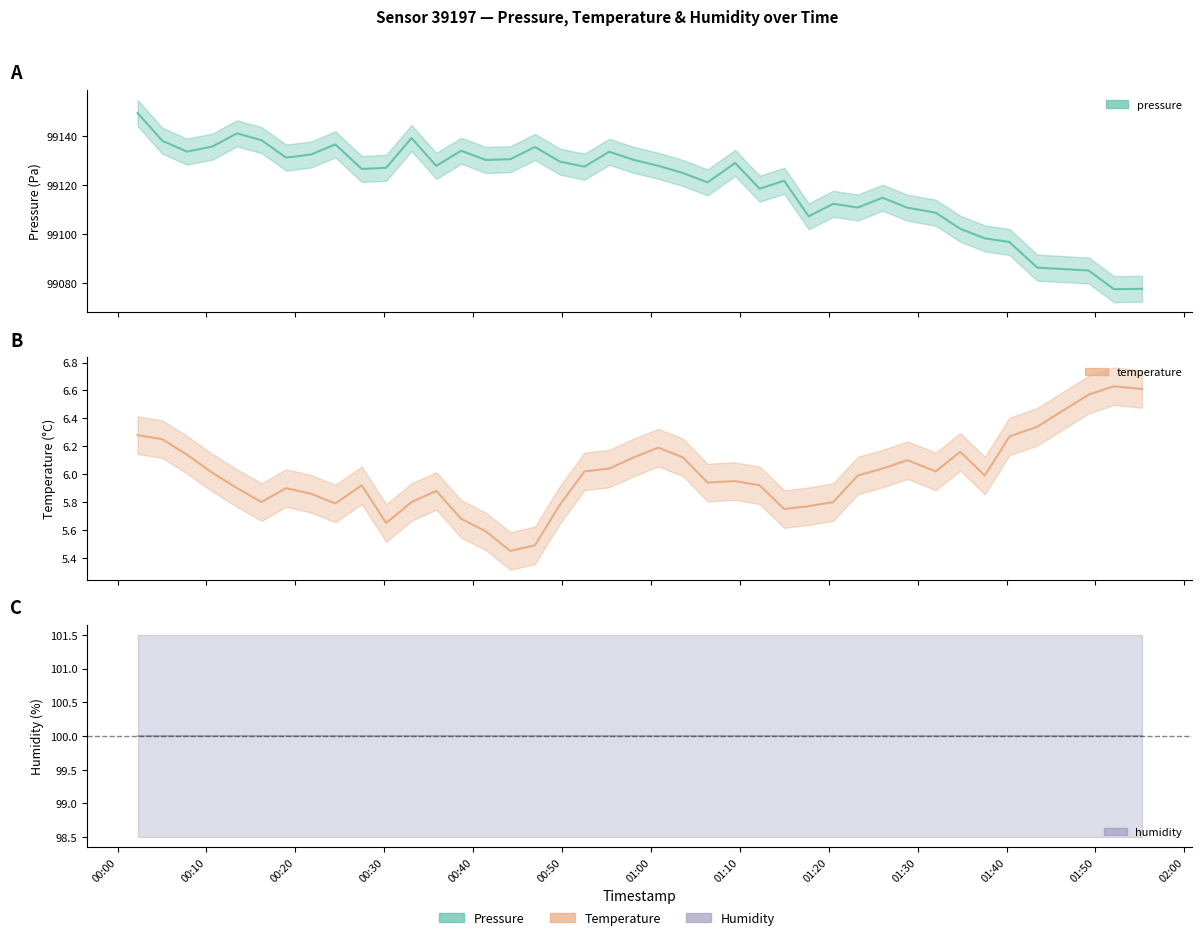

What is the minimum value for pressure?

99077.7